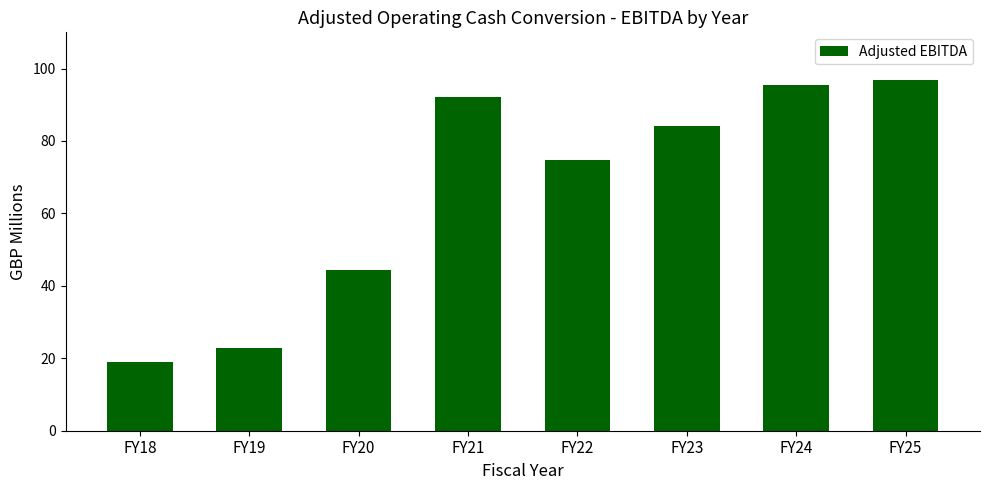

What is the ratio of the value at FY25 to the value at FY18?

5.1